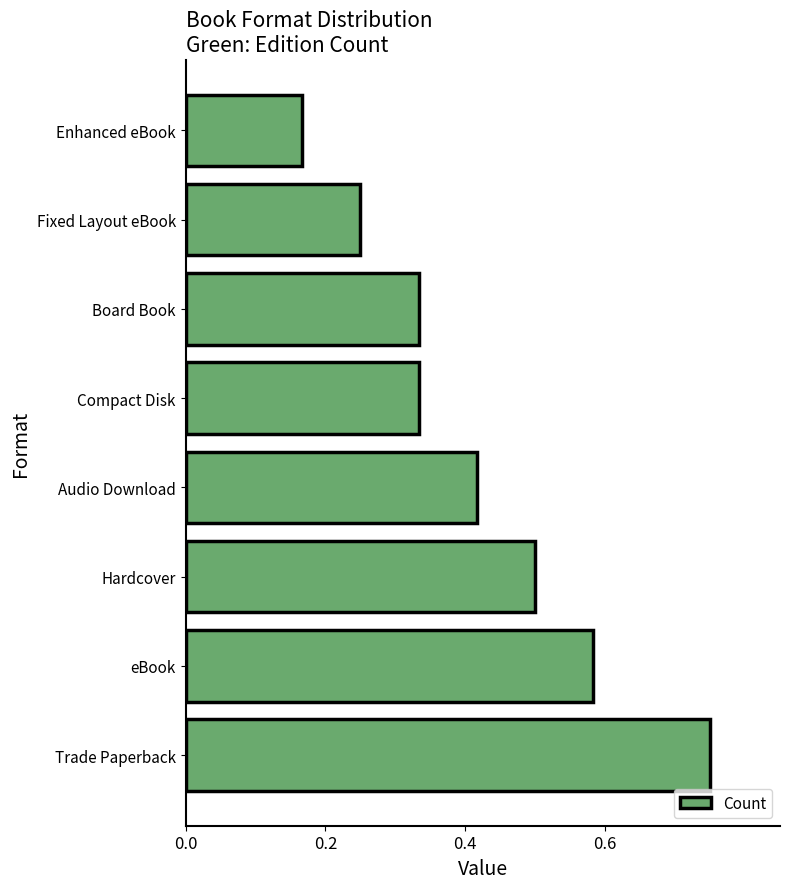

Which category has the lowest value across all series?

Enhanced eBook